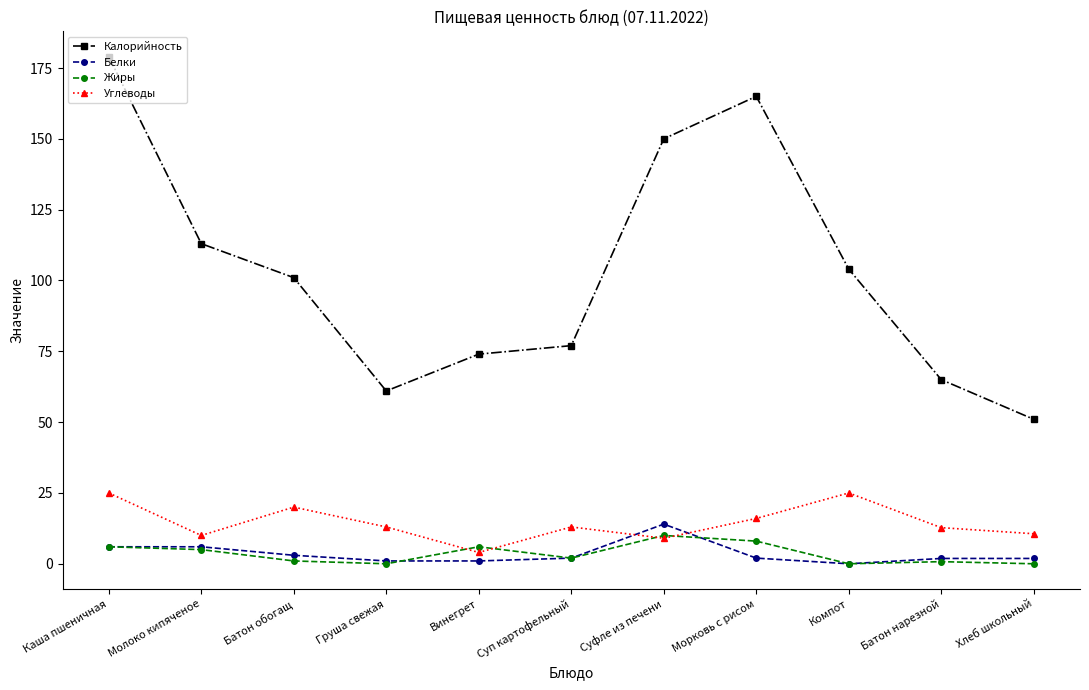

Which series has the widest spread of values?

Калорийность